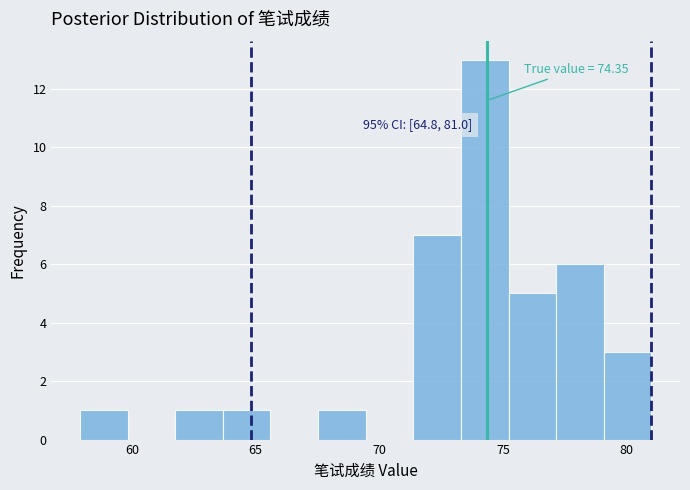

Around what value on the x-axis is the tallest bar? Give the approximate position of its centre, as read against the axis.

74.5